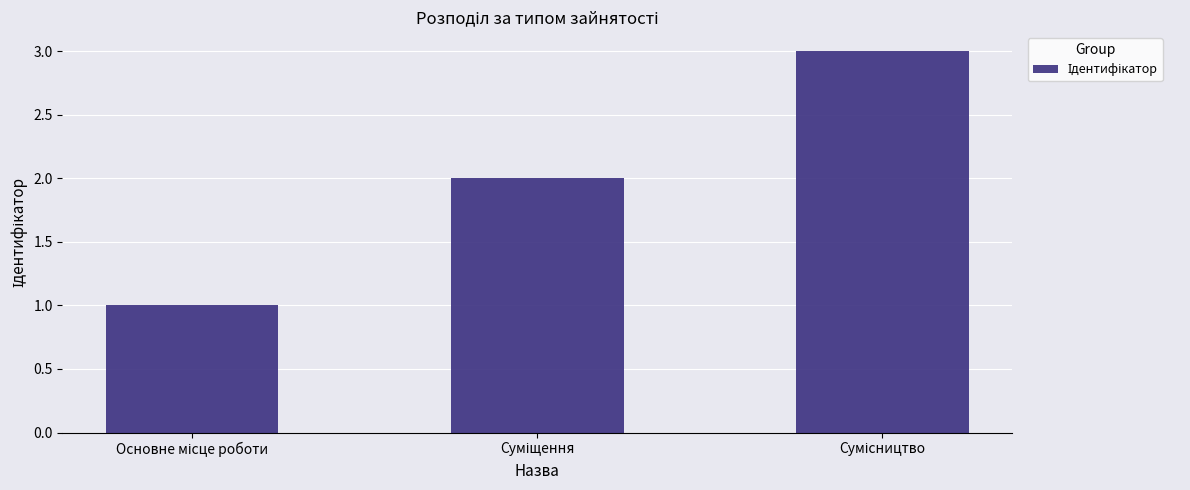

What is the difference between the maximum and minimum values?

2